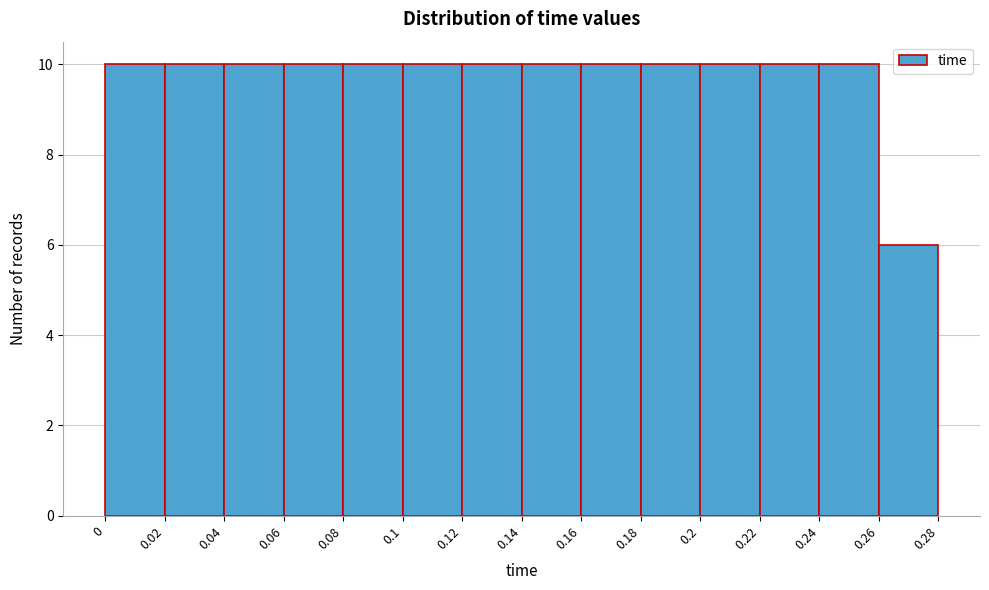

Reading left to right, list every bar in this chart as the range it spans on the x-axis followed by its height. The values are not printed on the chart, so give them approximately, as read against the axis.

0 to 0.02: 10
0.02 to 0.04: 10
0.04 to 0.06: 10
0.06 to 0.08: 10
0.08 to 0.1: 10
0.1 to 0.12: 10
0.12 to 0.14: 10
0.14 to 0.16: 10
0.16 to 0.18: 10
0.18 to 0.2: 10
0.2 to 0.22: 10
0.22 to 0.24: 10
0.24 to 0.26: 10
0.26 to 0.28: 6